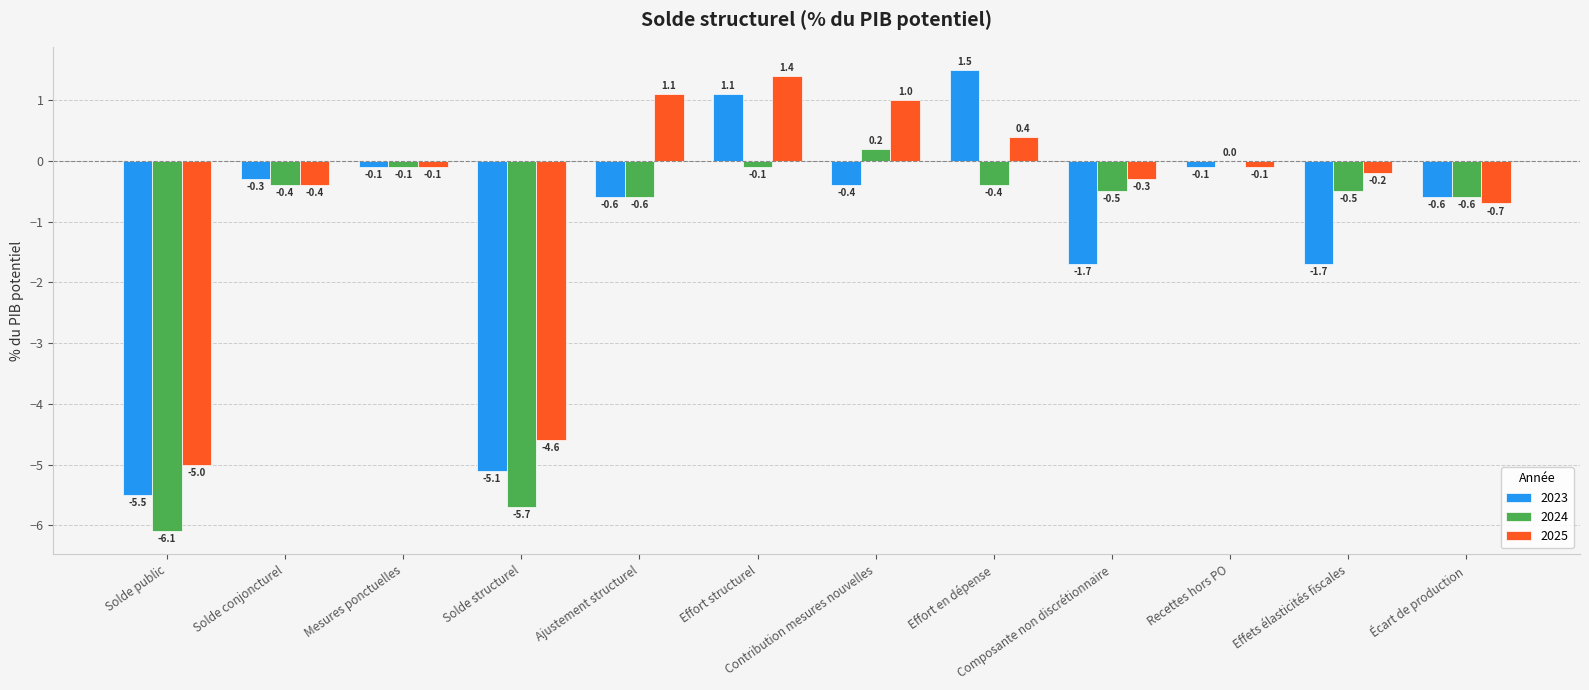

How many distinct data groups are displayed?

3